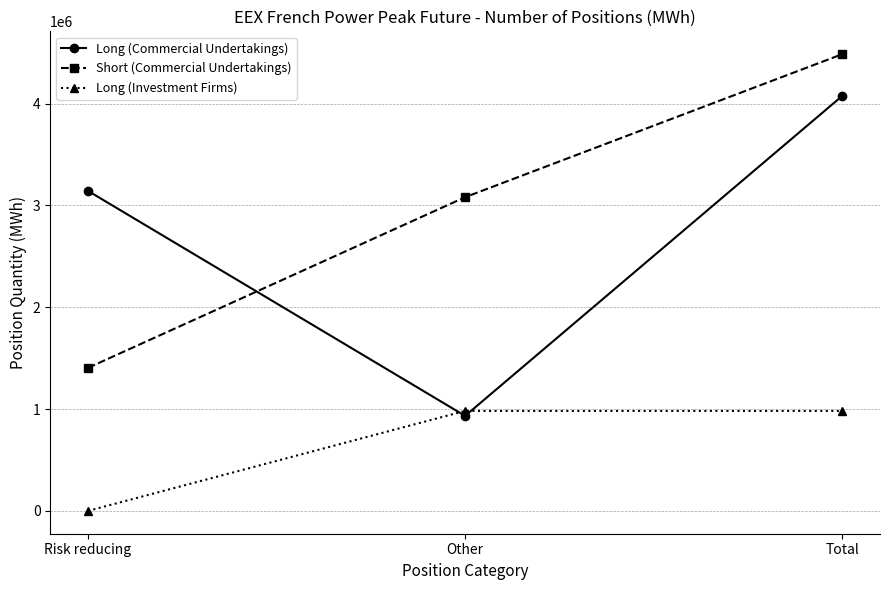

What is the value of the Long (Investment Firms) point at the 2nd from the left?

982020